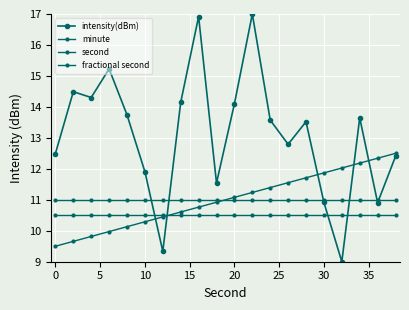

How many values in the second series are below 11?

10